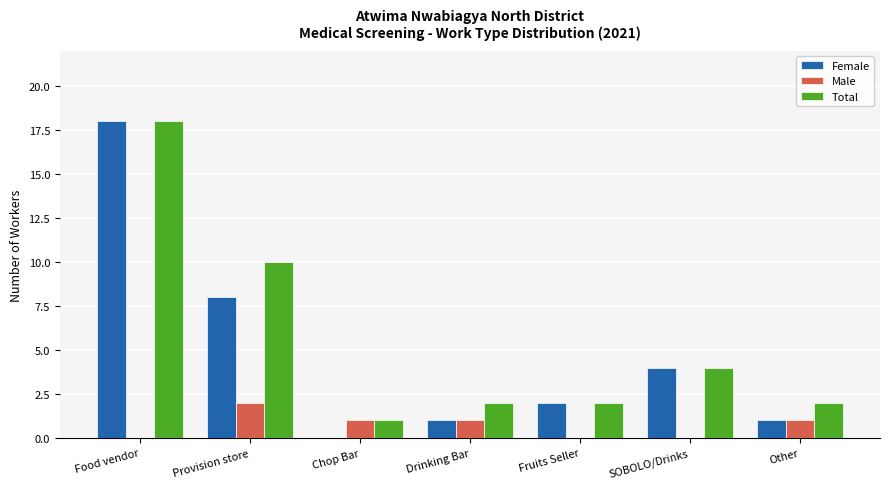

What is the sum of the Total values at Food vendor and SOBOLO/Drinks?

22